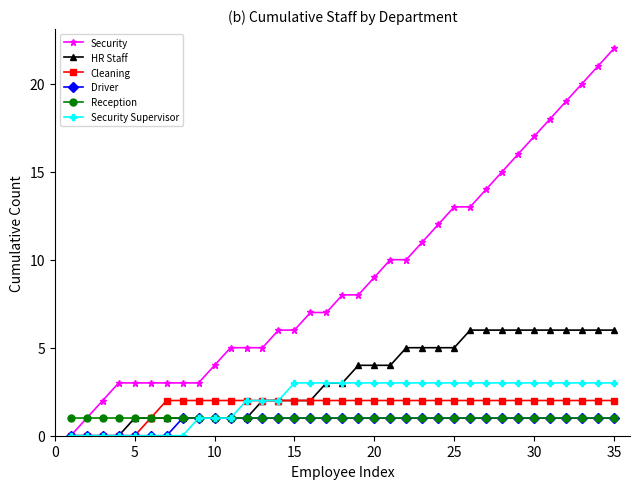

What is the highest value of the Security Supervisor series?

3